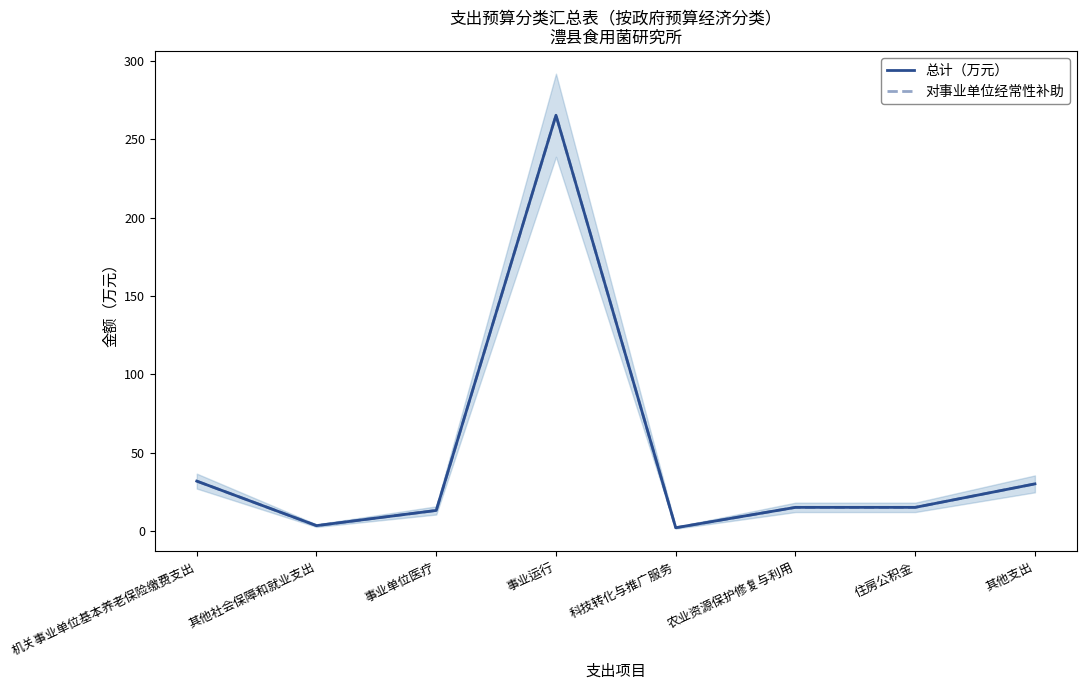

What is the average value of the 总计（万元） series?

46.9